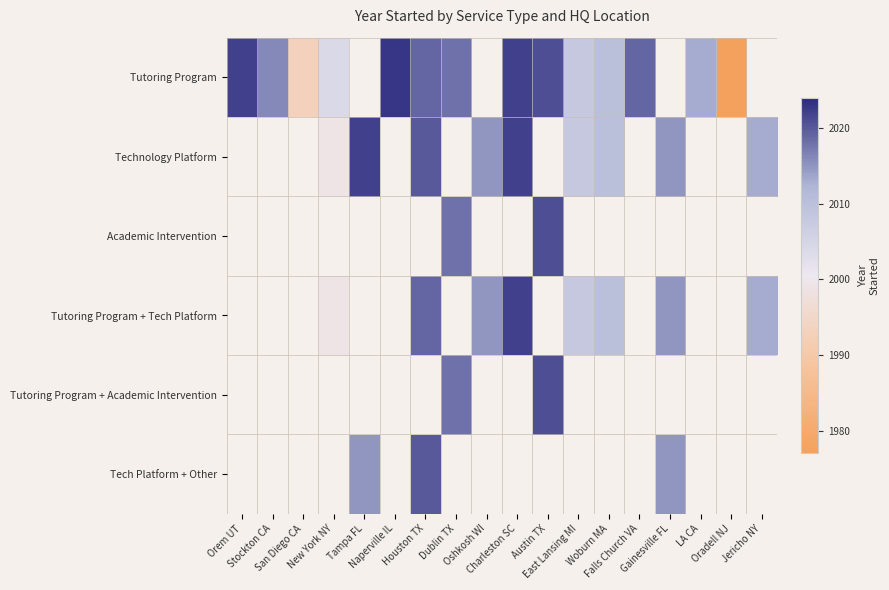

How many positive values does the Tutoring Program + Academic Intervention series have?

2